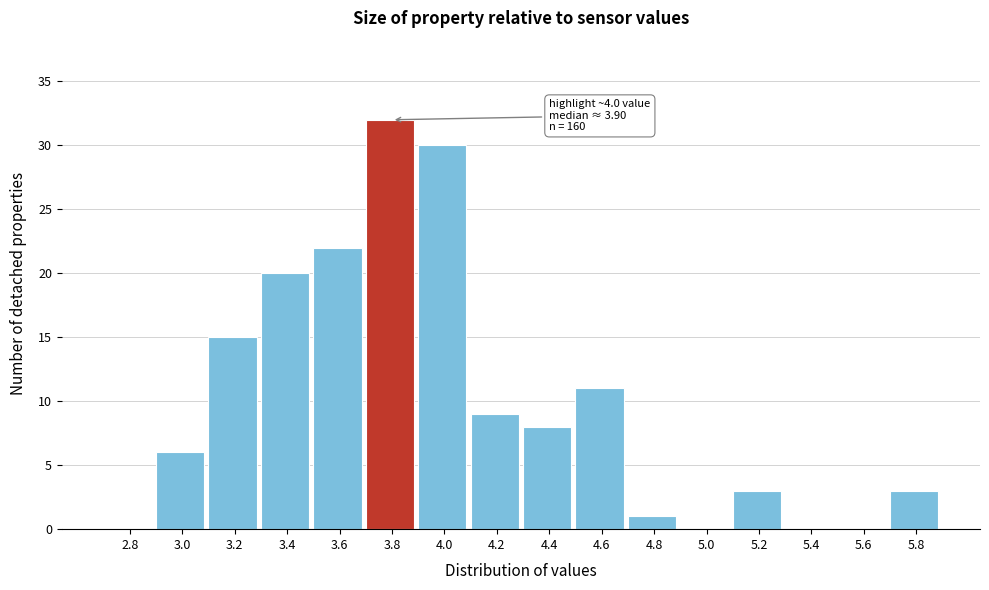

Reading right to left, what are all the values shown in this chart?

5.8=3	5.6=0	5.4=0	5.2=3	5.0=0	4.8=1	4.6=11	4.4=8	4.2=9	4.0=30	3.8=32	3.6=22	3.4=20	3.2=15	3.0=6	2.8=0